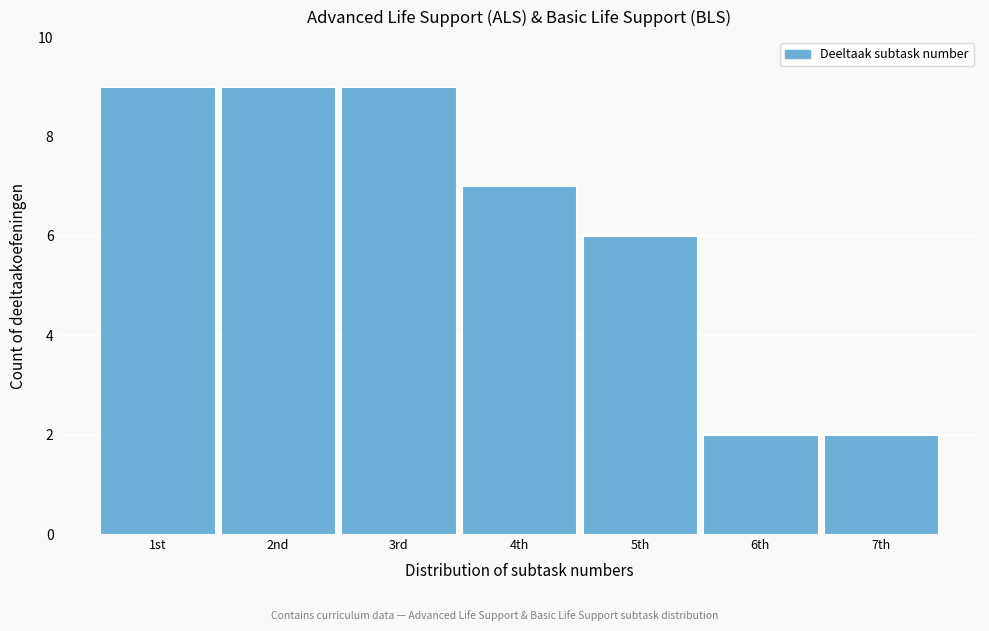

Reading right to left, transcribe all the data shown in this chart.

2	2	6	7	9	9	9